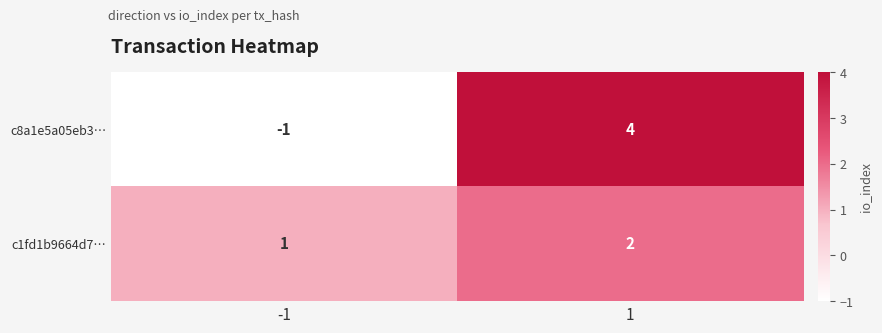

The value of c8a1e5a05eb3… at 1 is 4. True or false?

True